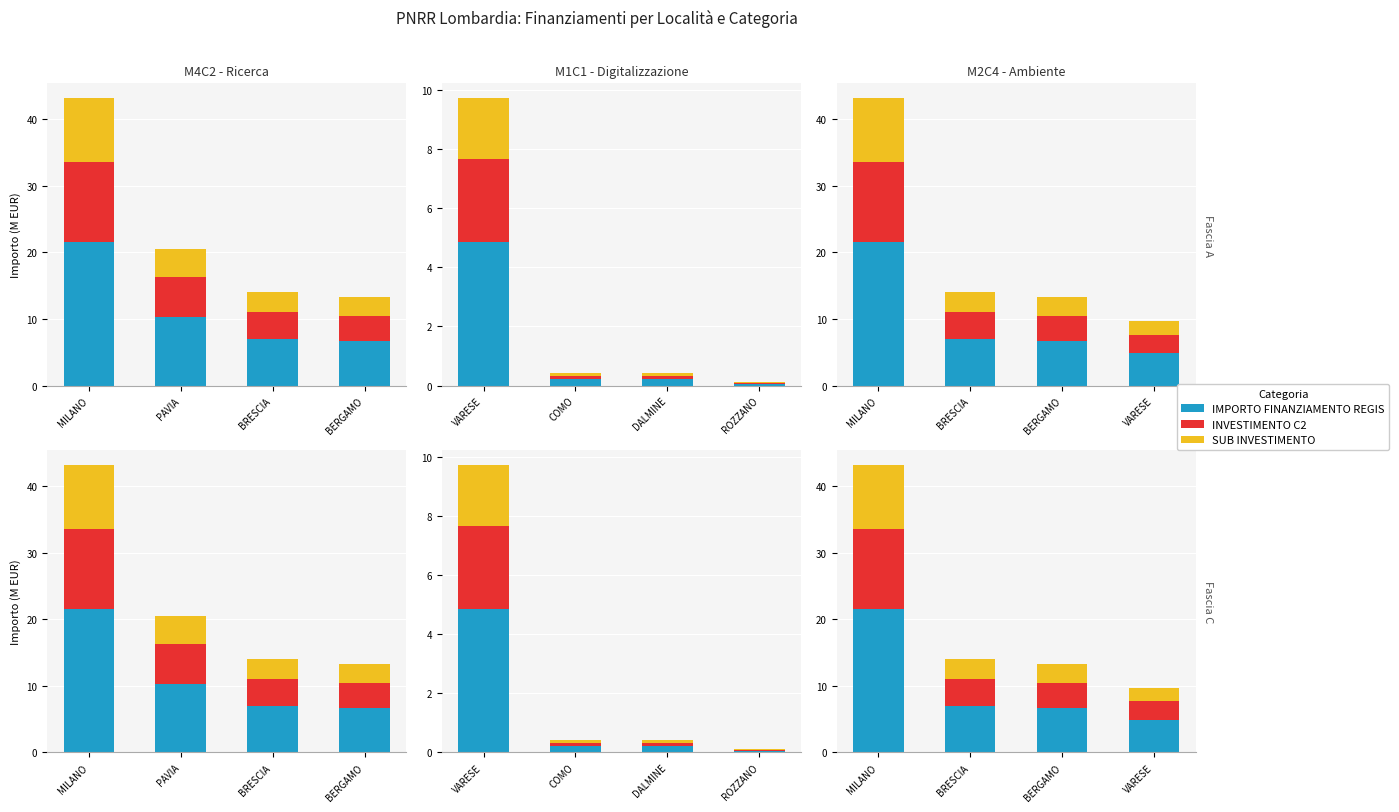

At how many categories does at least one series exceed 18?

1